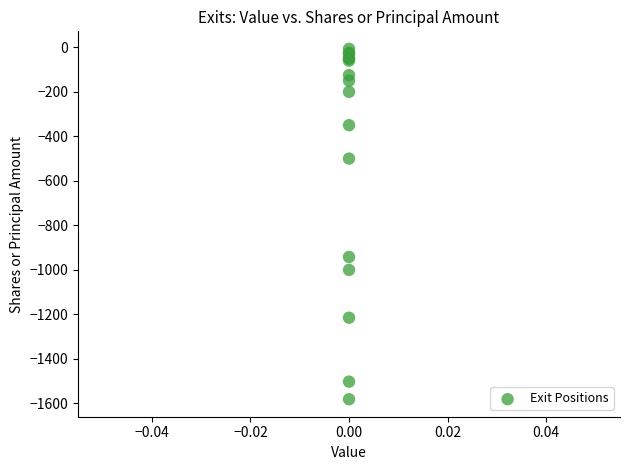

What Y value in the scatter plot is closest to -794?

-942